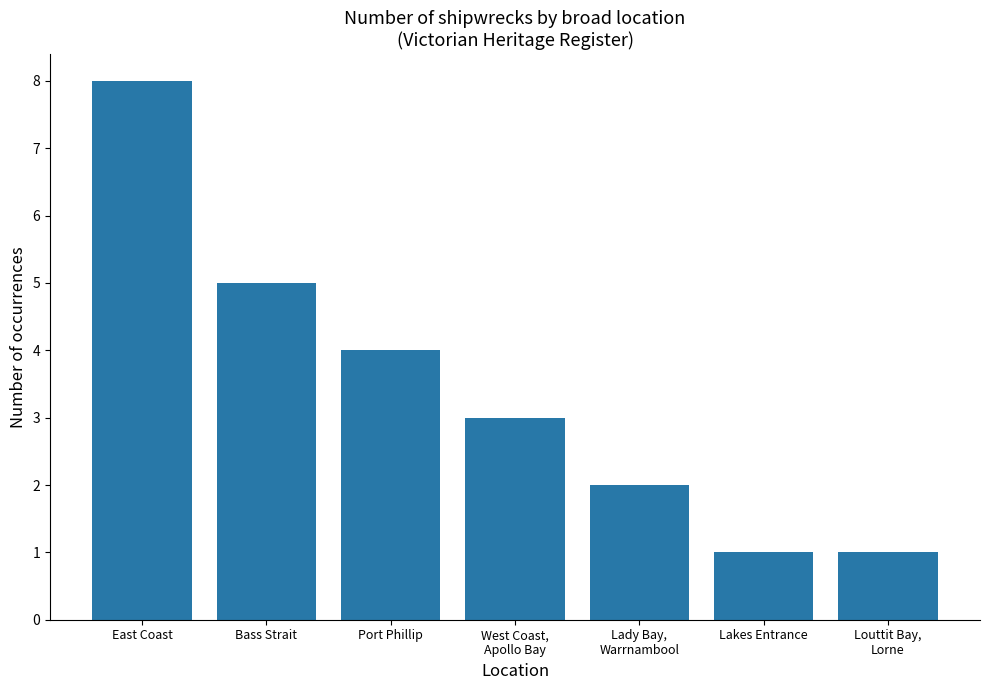

Which category has the highest value across all series?

East Coast